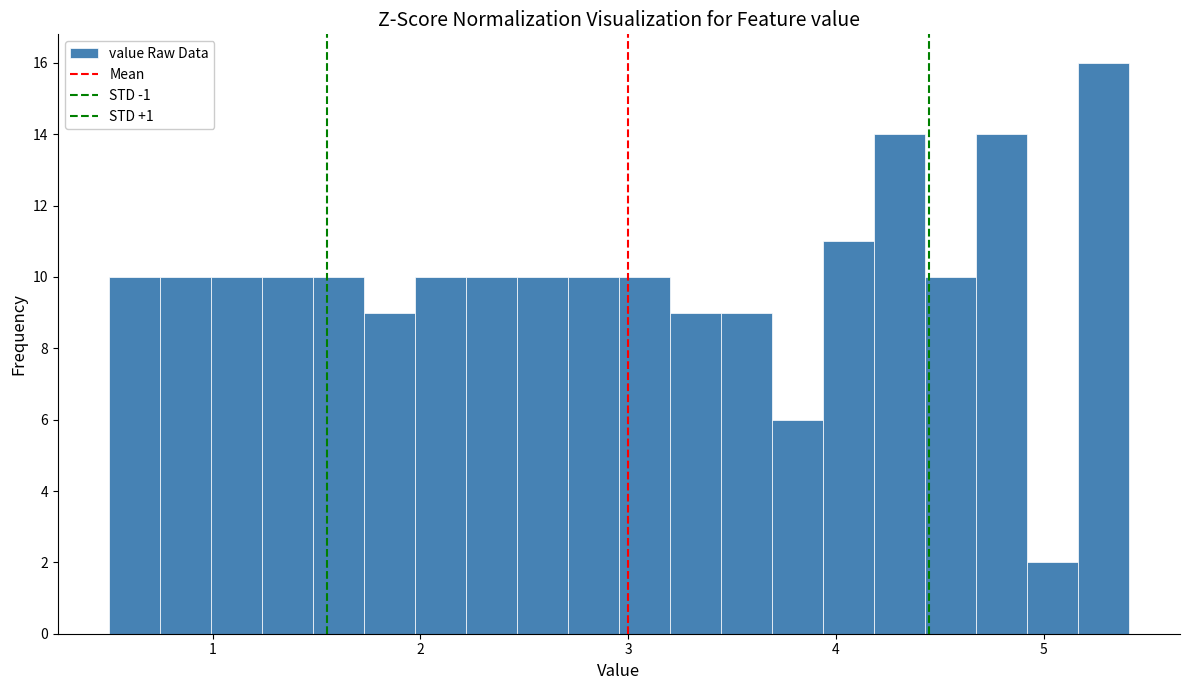

Read against the x-axis, roughly where is the centre of the tallest bar?

5.3